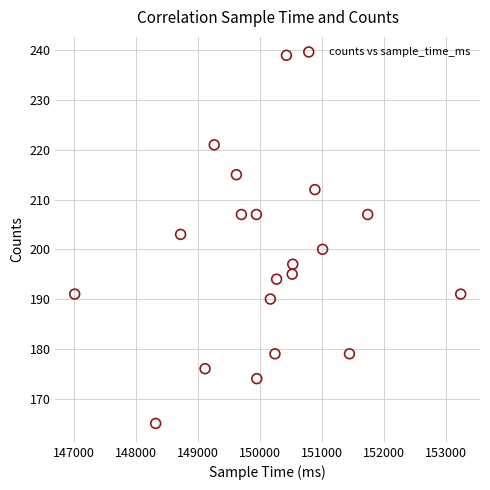

What Y value in the scatter plot is closest to 202?

203